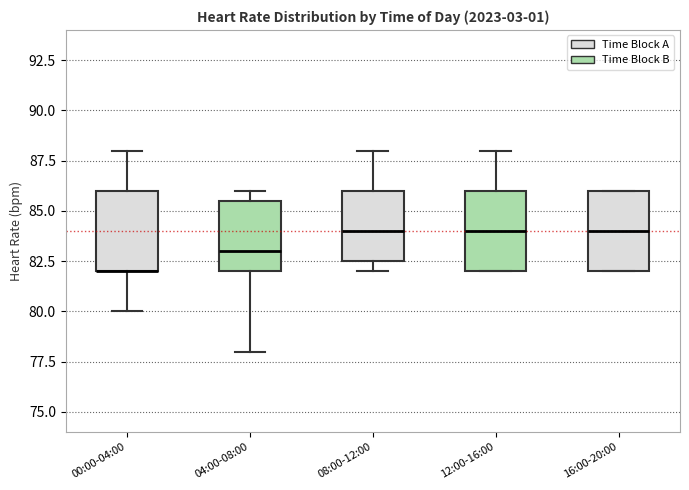

Where does the median line of the box for 08:00-12:00 sit on the y-axis? The values are not printed on the chart, so give them approximately, as read against the axis.

84.0